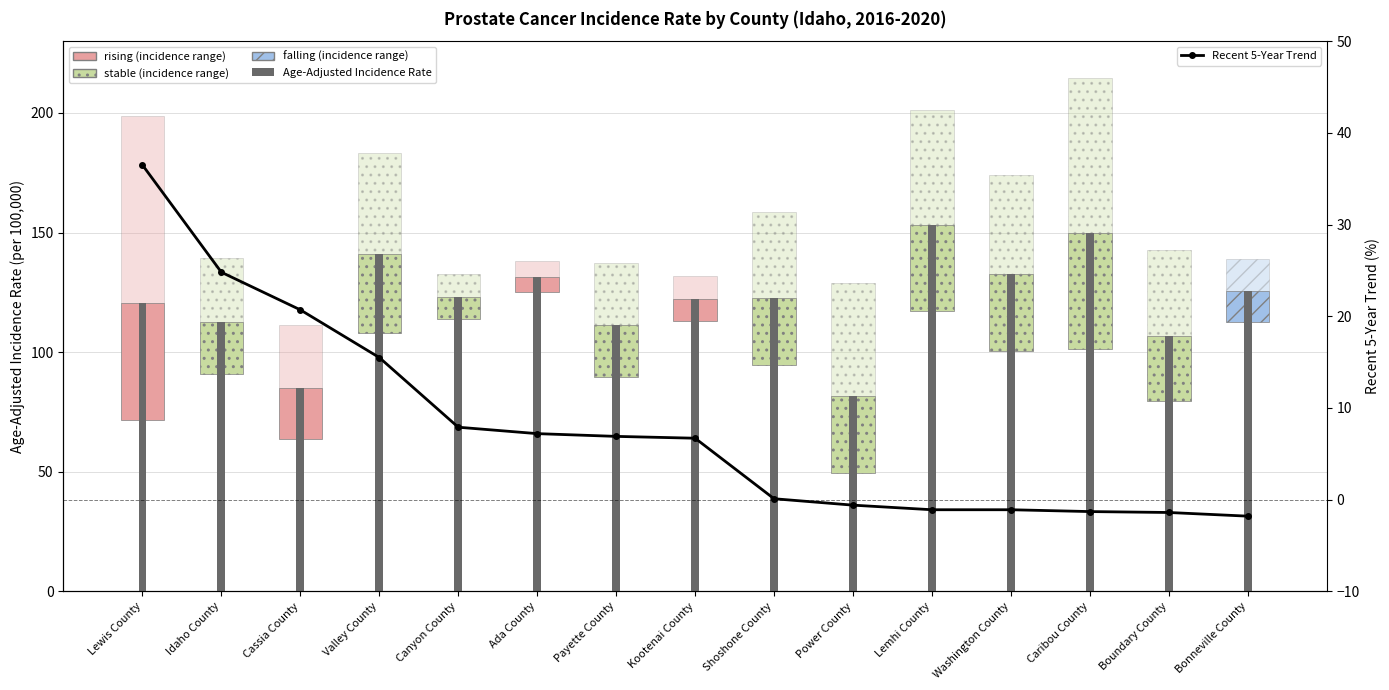

What is the label of the 6th bar from the right?

Power County